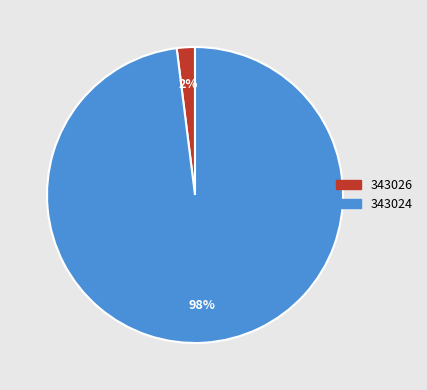

To the nearest percent, what is the difference between the 343024 and 343026 slice percentages?

96%